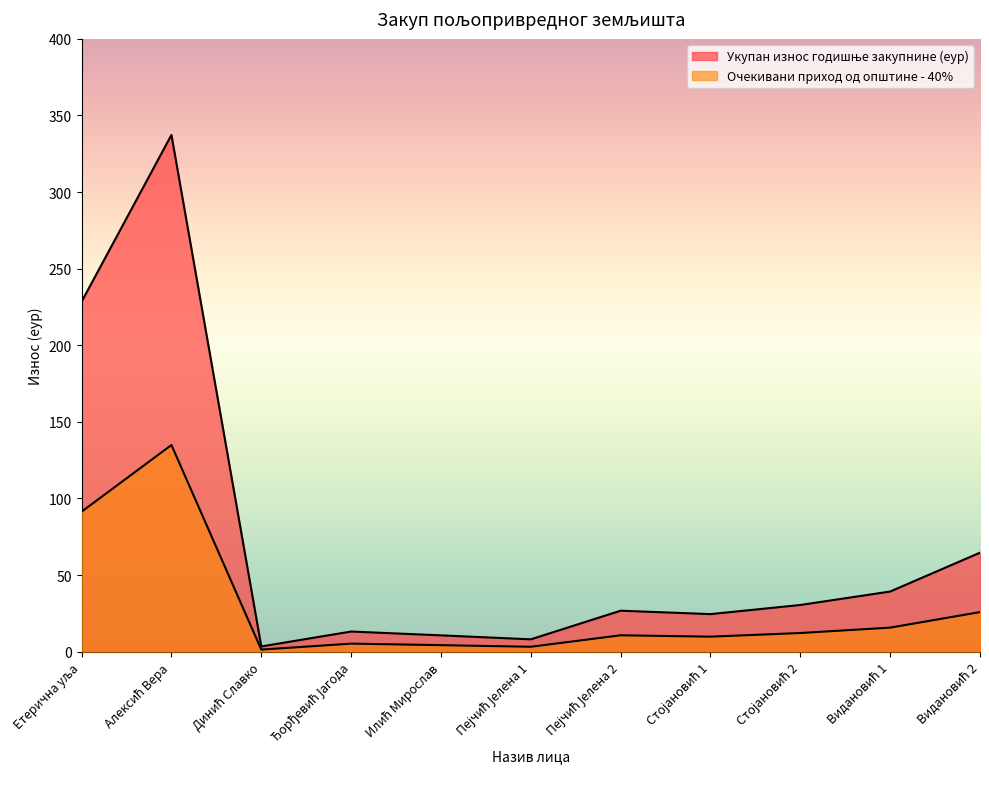

Which label corresponds to the smallest value in the chart?

Динић Славко